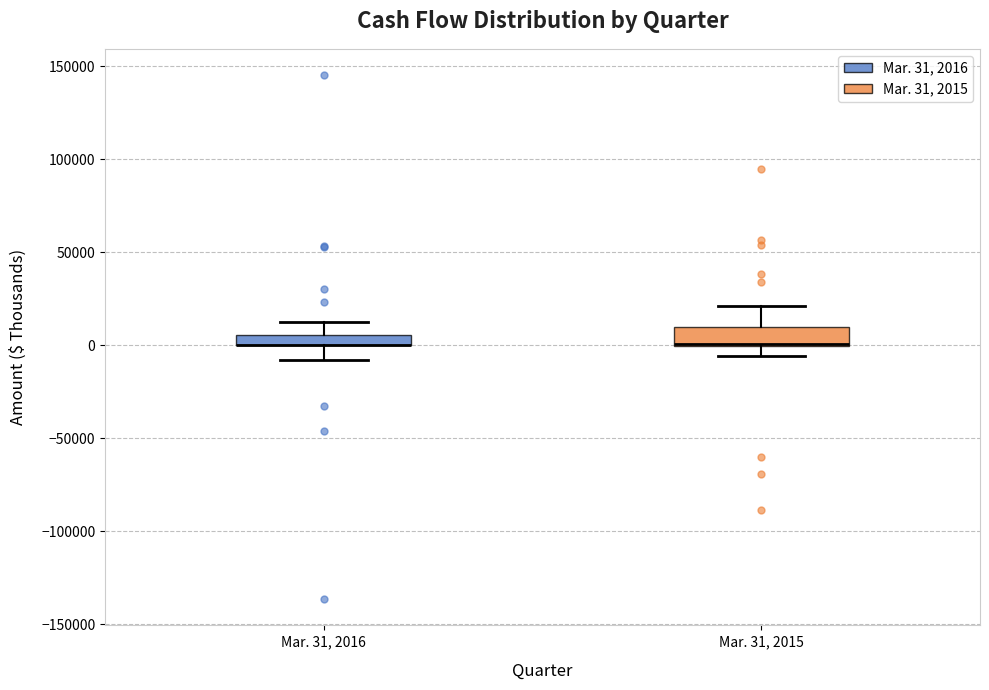

Where does the upper whisker of the box for Mar. 31, 2015 end on the y-axis? The values are not printed on the chart, so give them approximately, as read against the axis.

20000